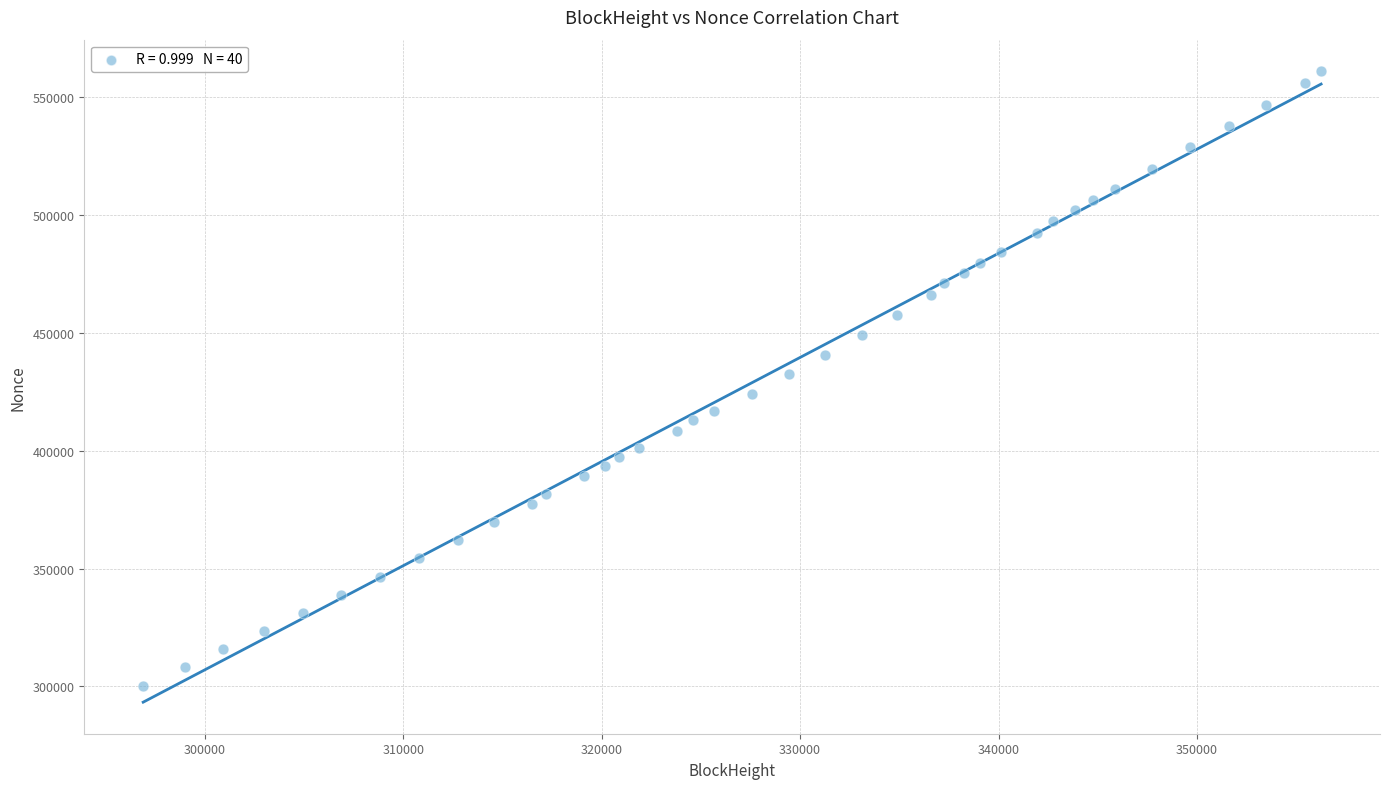

What is the range of Y values (max minus min)?

260627